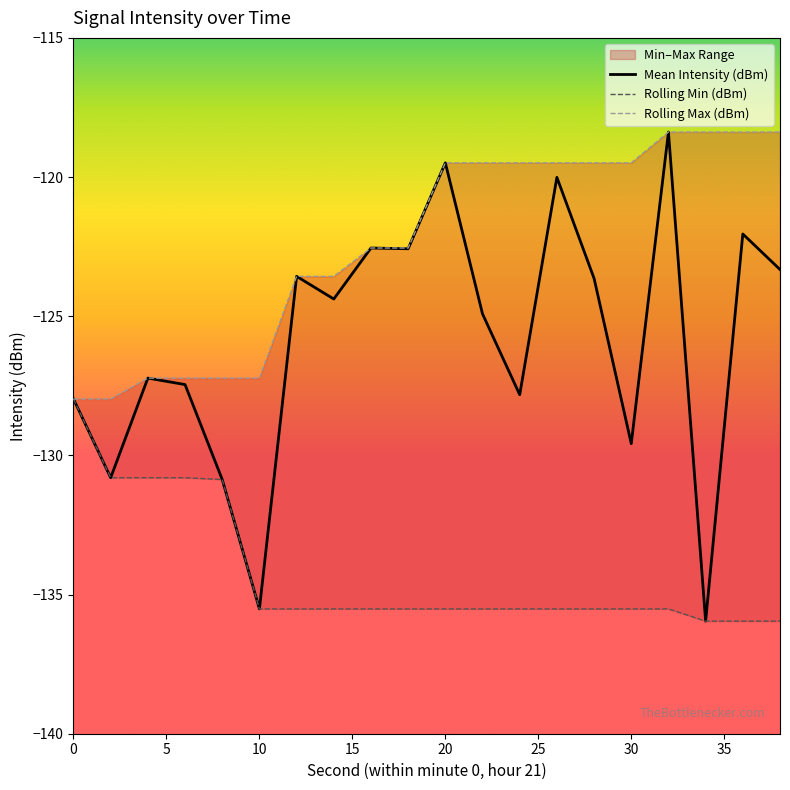

True or false: Rolling Max (dBm) has more than 2 interior local peaks.

False